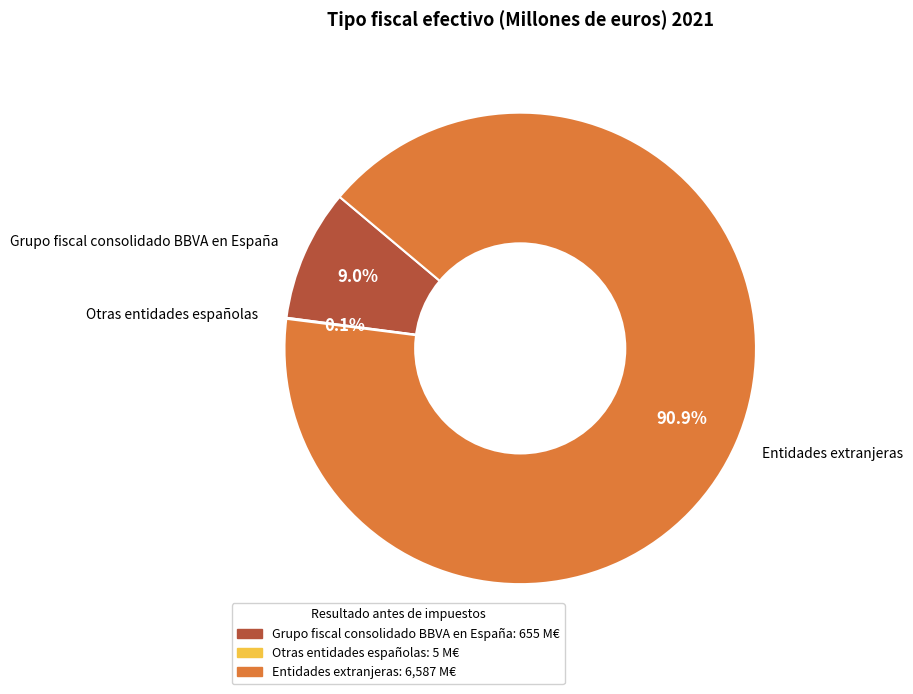

What percentage is NOT represented by Grupo fiscal consolidado BBVA en España?

91.0%